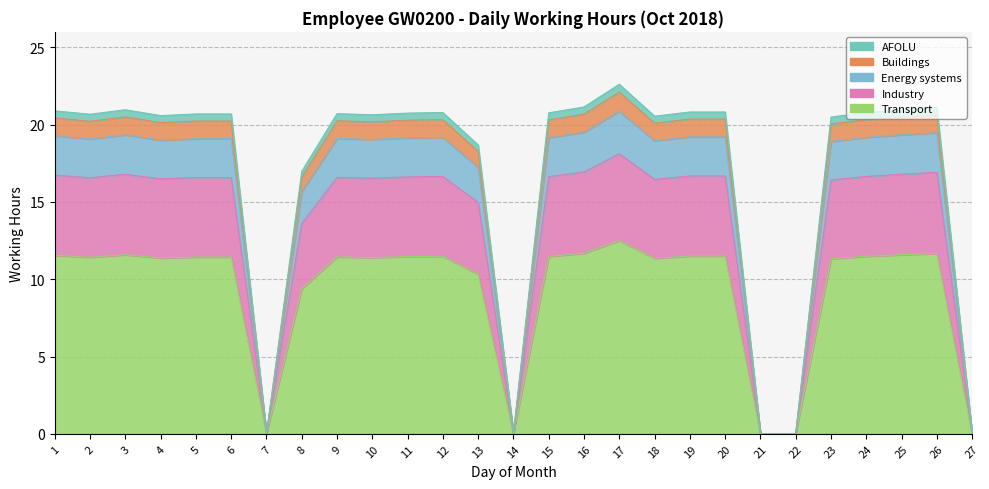

The Energy systems series shows -8.6 at 22. True or false?

False